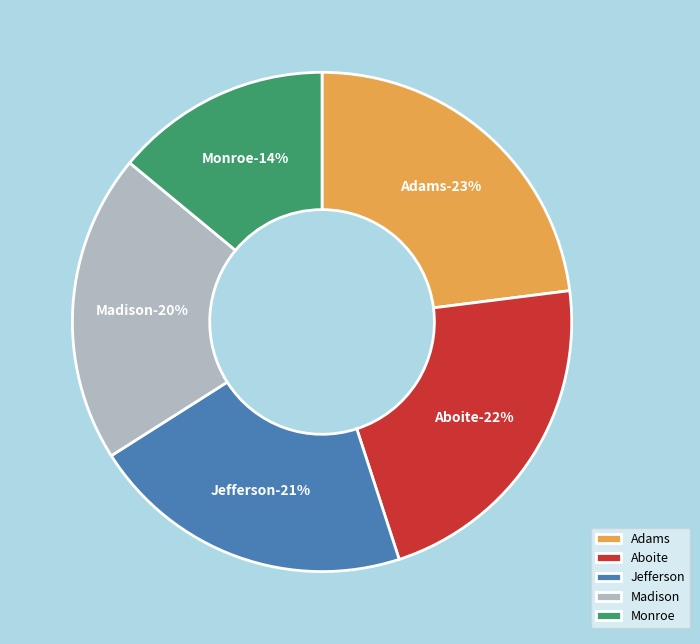

Combined, do Jefferson and Aboite account for over 50%?

No